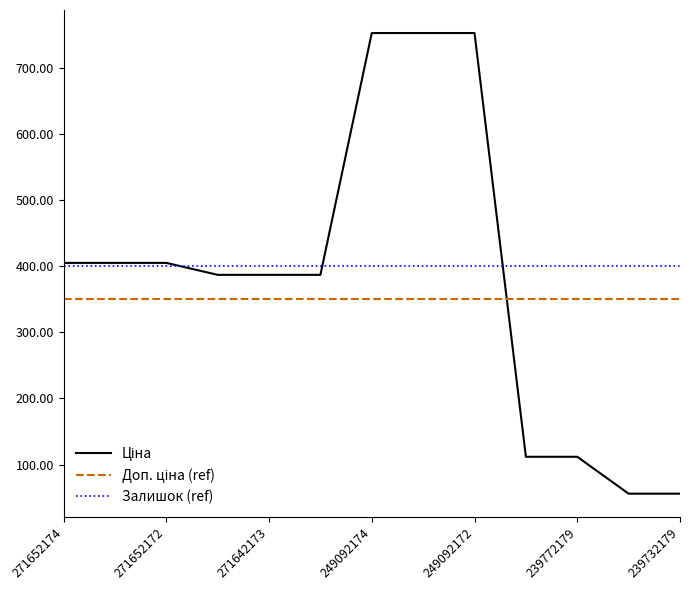

What is the smallest value displayed?

55.9